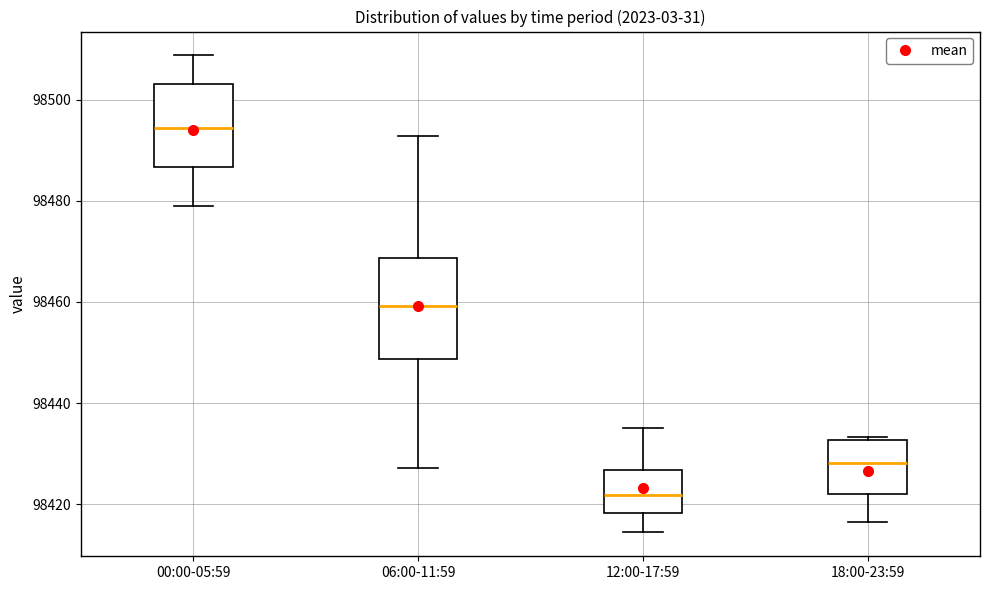

Which box's median line is the lowest?

12:00-17:59